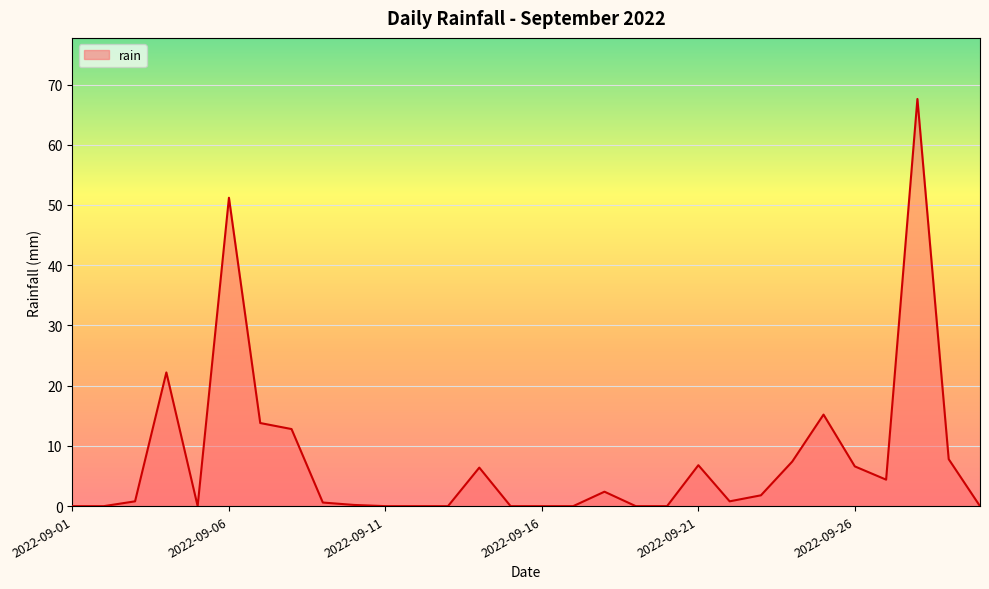

What is the difference between the maximum and minimum values?

67.6